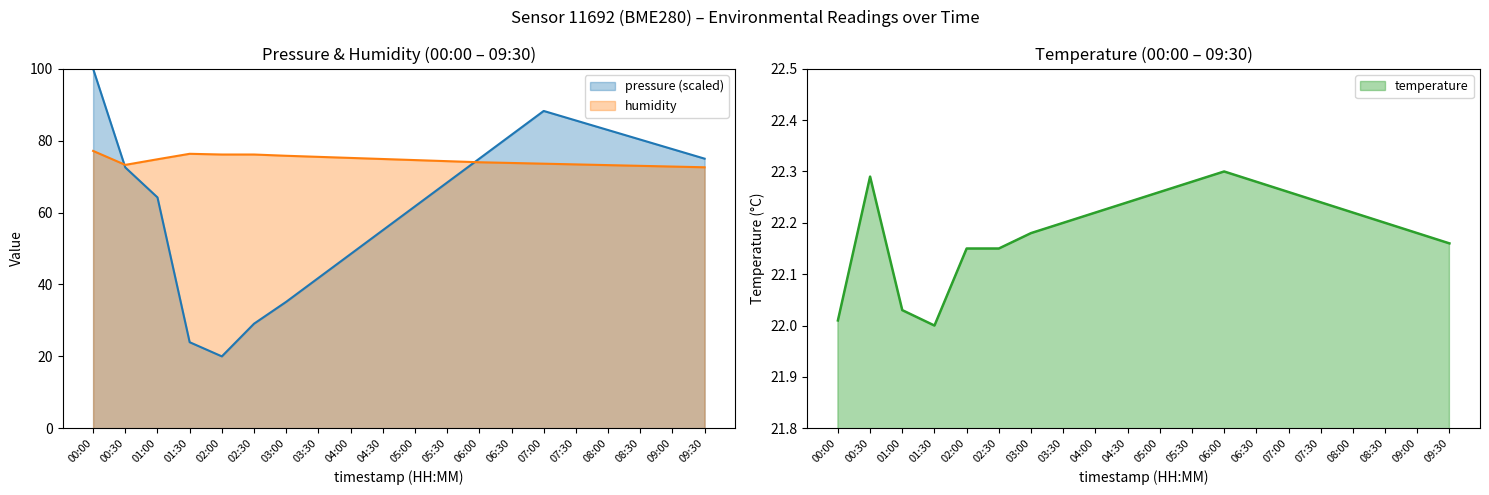

Reading right to left, what are all the values shown in this chart?

pressure: 75.0	77.7	80.3	83.0	85.6	88.3	81.6	75.0	68.4	61.7	55.1	48.5	41.8	35.2	29.1	20.0	23.9	64.2	72.6	100.0
temperature: 22.2	22.2	22.2	22.2	22.2	22.3	22.3	22.3	22.3	22.3	22.2	22.2	22.2	22.2	22.1	22.1	22.0	22.0	22.3	22.0
humidity: 72.6	72.8	73.0	73.2	73.4	73.6	73.8	74.0	74.3	74.6	74.9	75.2	75.5	75.8	76.2	76.2	76.3	74.8	73.3	77.2